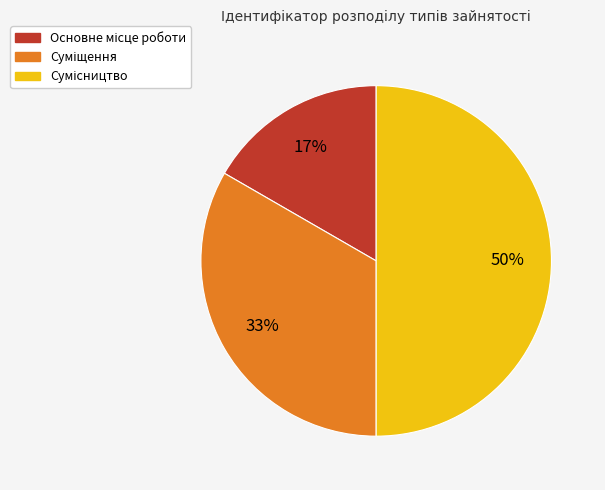

To the nearest percent, what is the average slice percentage?

33%